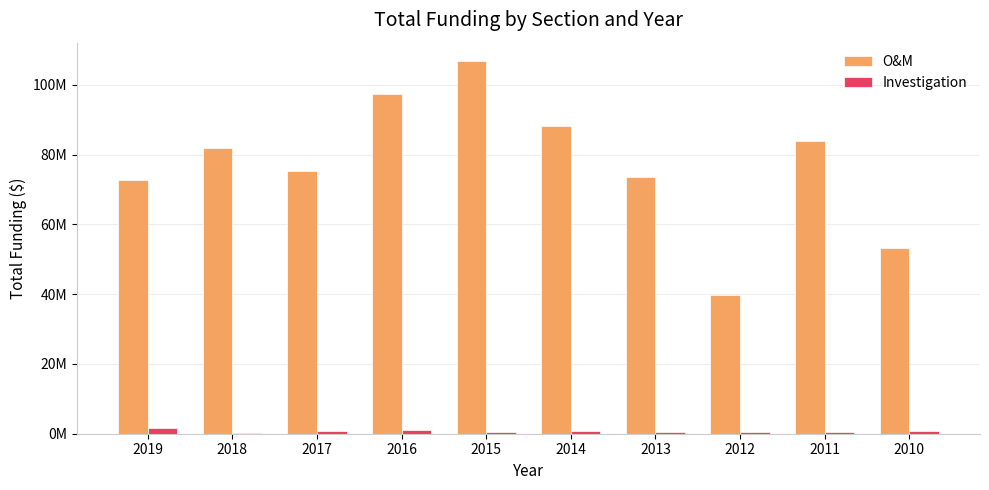

At which label does Investigation first exceed 646500?

2019